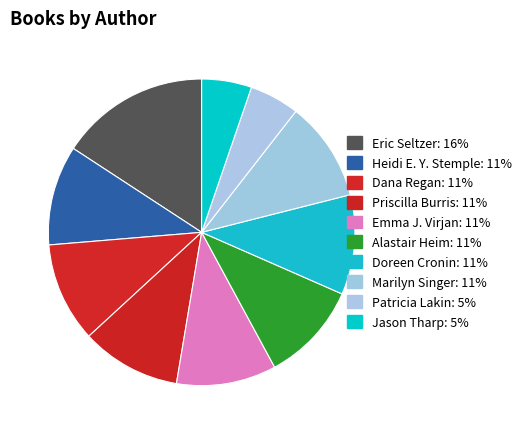

How many segments does this pie chart have?

10